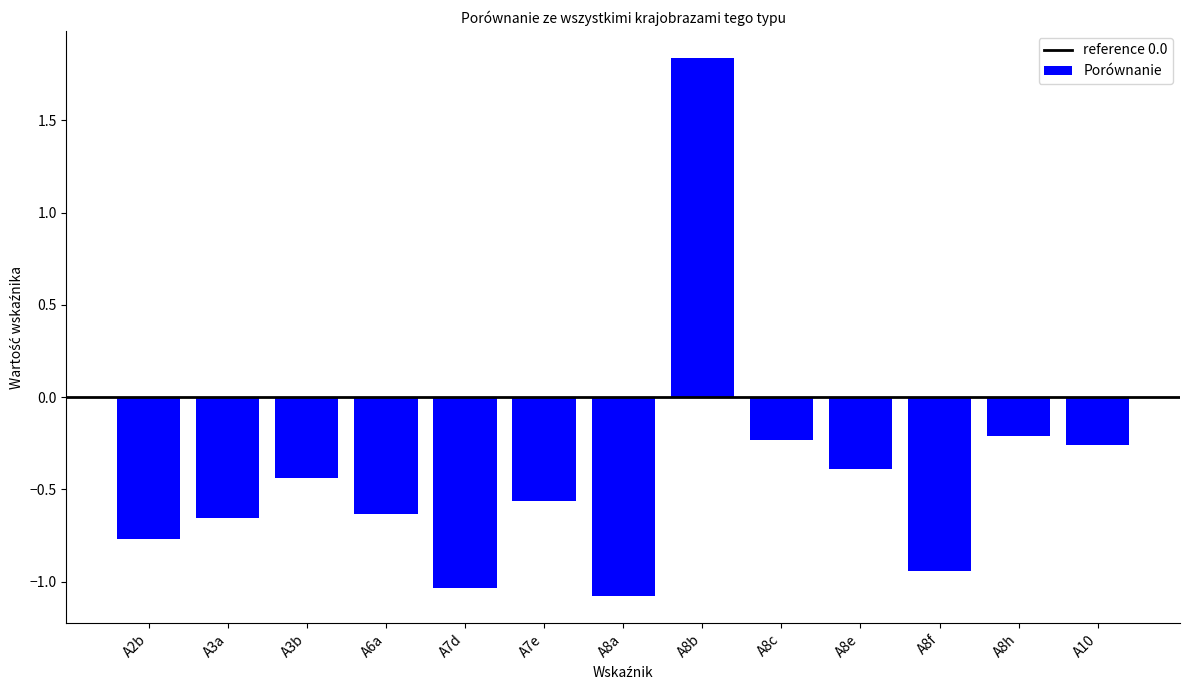

How many negative values are there?

12